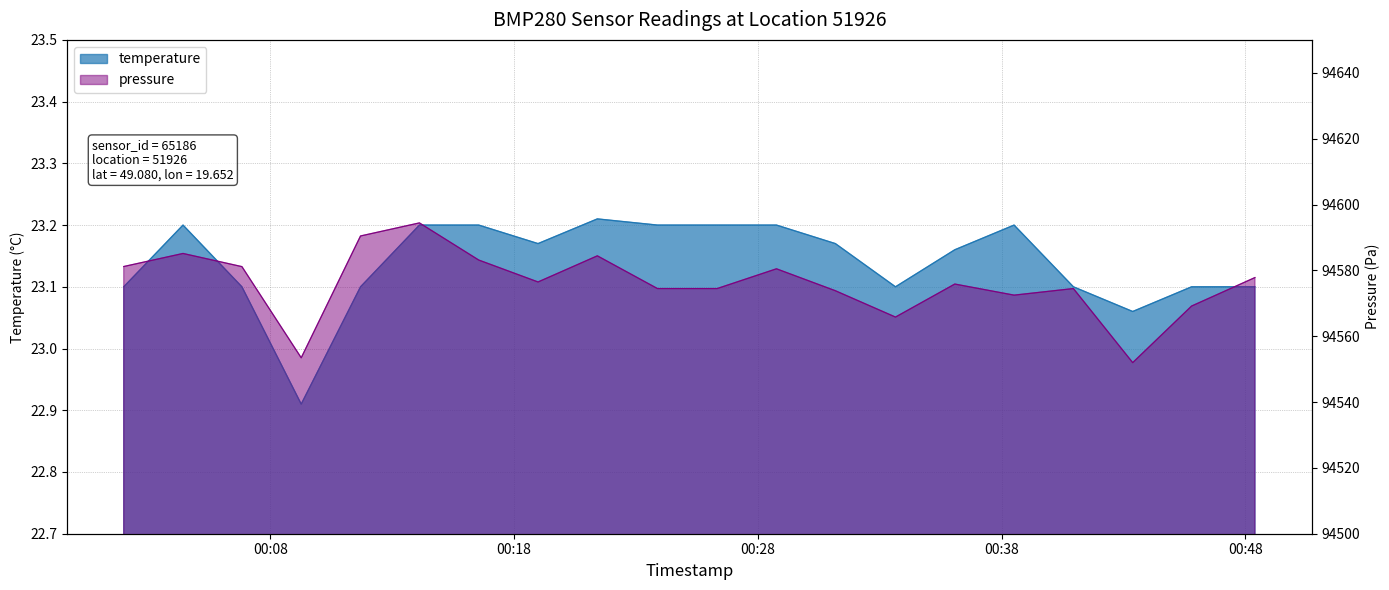

True or false: pressure and temperature intersect in this chart.

False